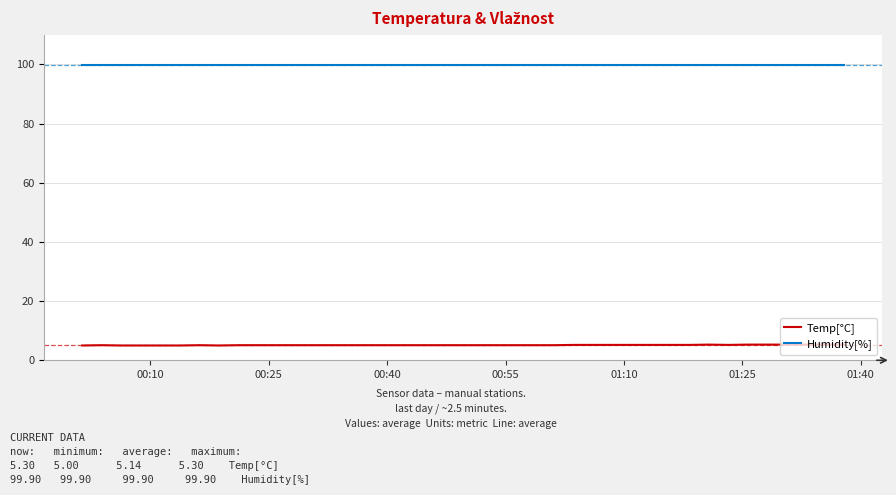

True or false: Humidity[%] and Temp[°C] cross at least once.

False